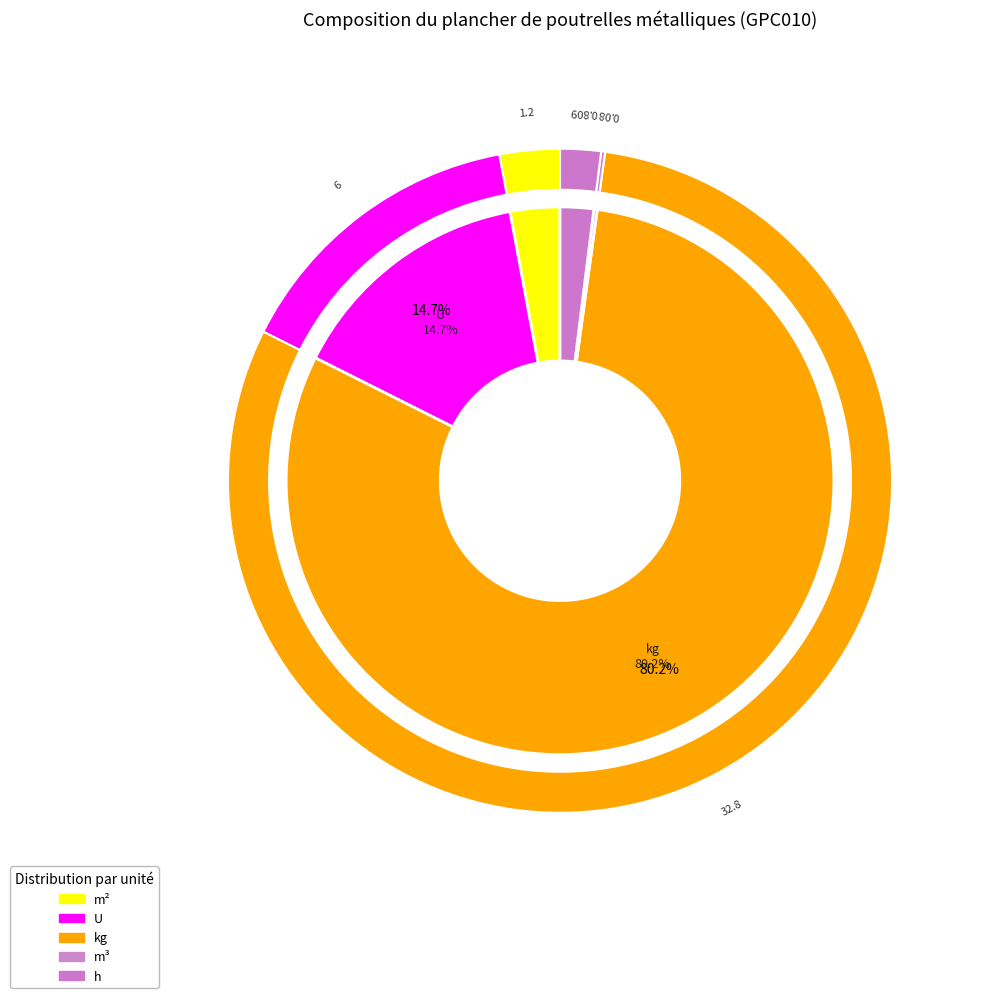

The h slice represents 0% of the pie. True or false?

True